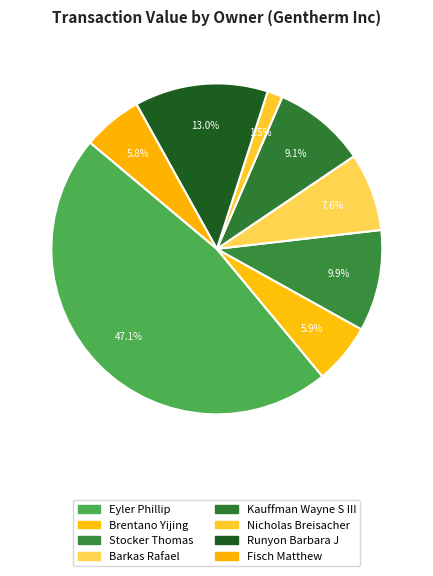

Which slice is the smallest?

Nicholas Breisacher